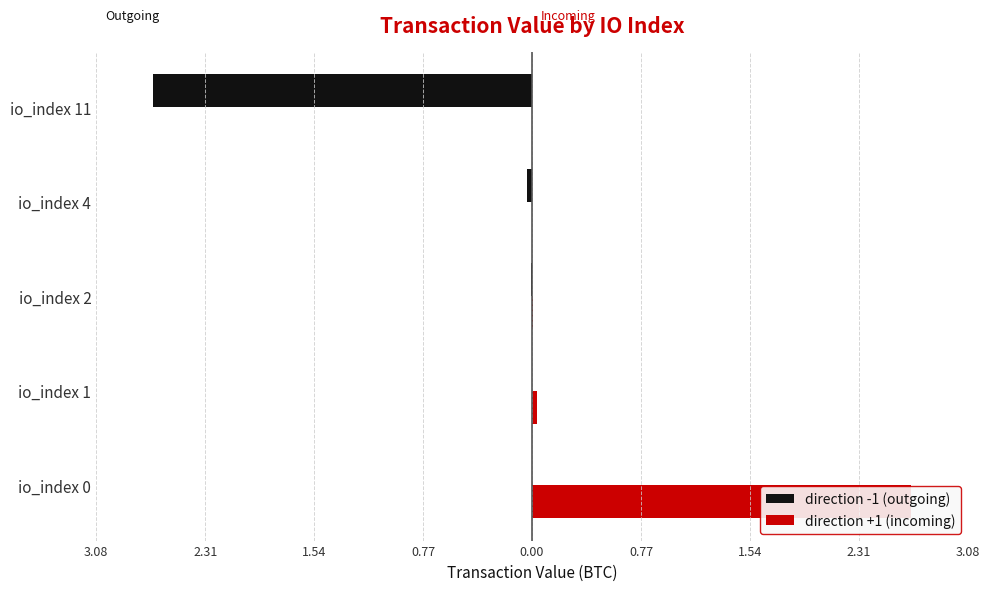

What is the sum of all direction +1 (incoming) values?

2.7